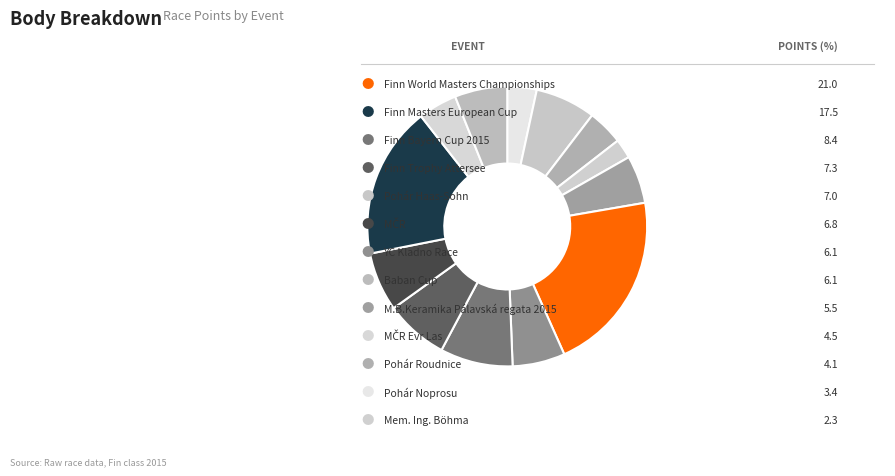

Count the number of slices in the pie.

13